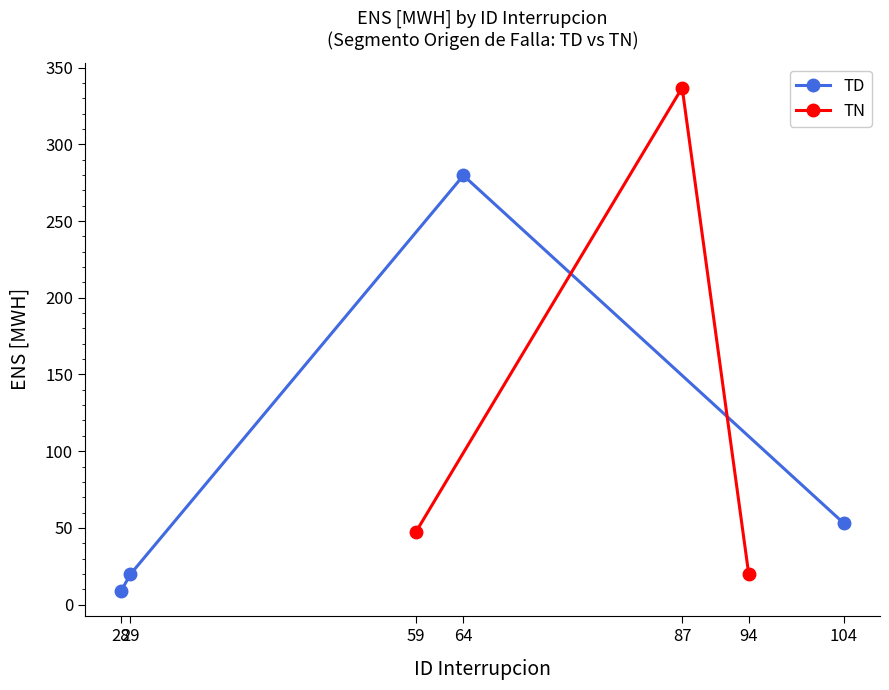

What is the difference between the second highest and second lowest values?

33.2